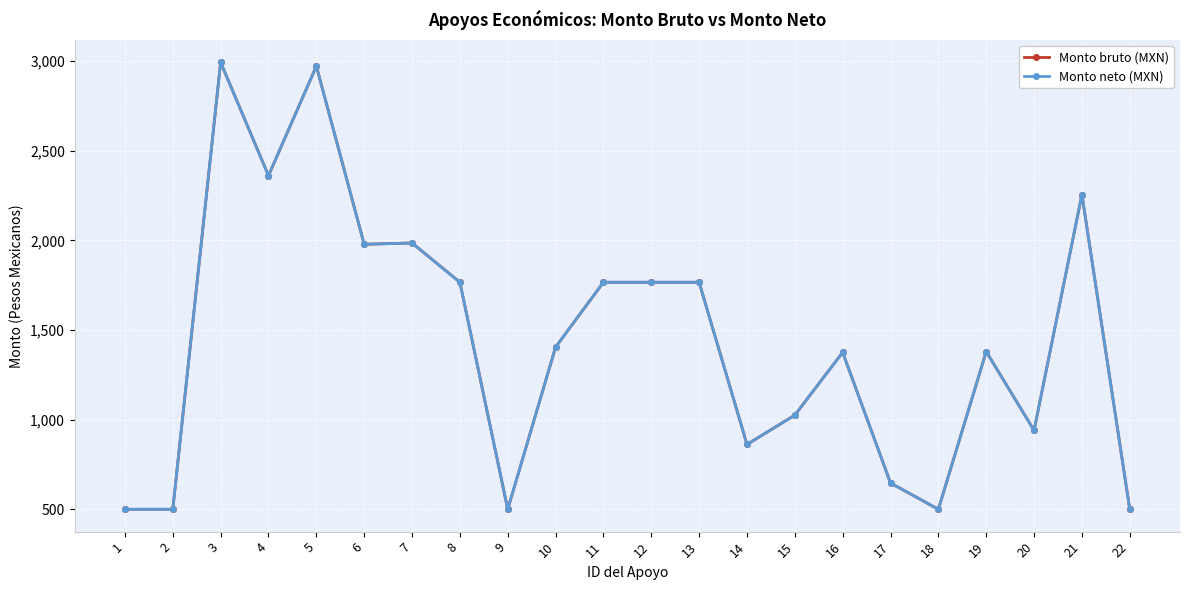

Reading left to right, extract all data points from this chart.

Monto bruto (MXN): 1=500.0	2=500.0	3=2993.3	4=2361.2	5=2972.3	6=1978.3	7=1985.6	8=1766.4	9=500.0	10=1404.6	11=1766.4	12=1766.4	13=1766.4	14=861.8	15=1025.2	16=1375.3	17=646.6	18=500.0	19=1379.8	20=939.9	21=2255.8	22=500.0
Monto neto (MXN): 1=500.0	2=500.0	3=2993.3	4=2361.2	5=2972.3	6=1978.3	7=1985.6	8=1766.4	9=500.0	10=1404.6	11=1766.4	12=1766.4	13=1766.4	14=861.8	15=1025.2	16=1375.3	17=646.6	18=500.0	19=1379.8	20=939.9	21=2255.8	22=500.0